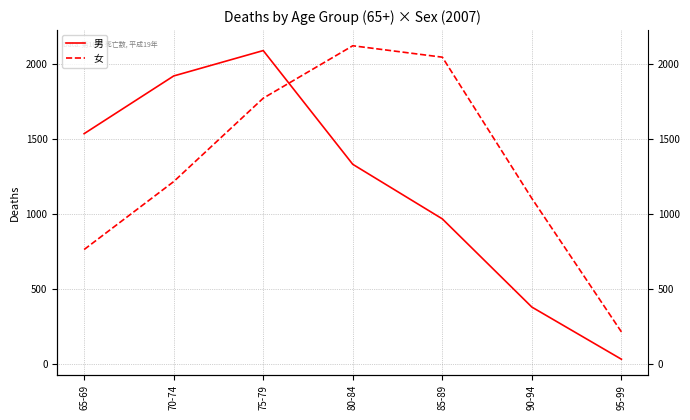

What is the spread (max minus min) of values at 95-99?

182